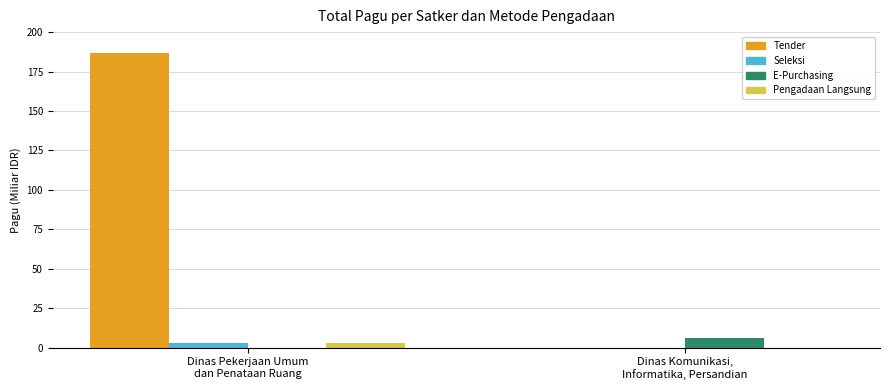

What is the difference between the Pengadaan Langsung values at Dinas Pekerjaan Umum
dan Penataan Ruang and Dinas Komunikasi,
Informatika, Persandian?

2.7